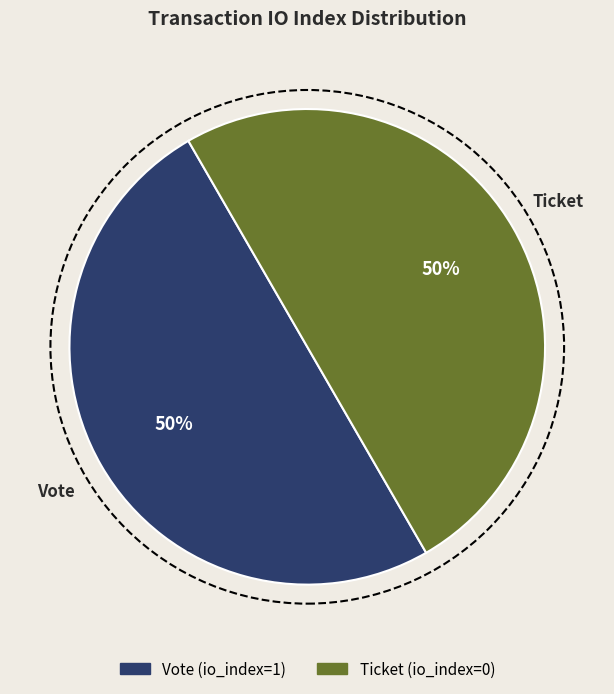

How many segments does this pie chart have?

2